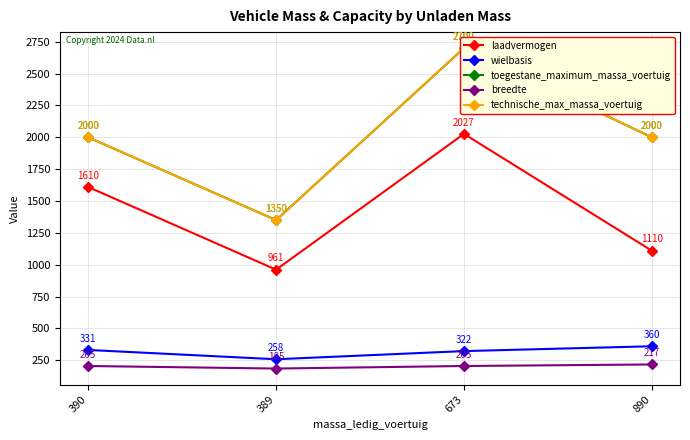

Which label corresponds to the largest value in the chart?

673